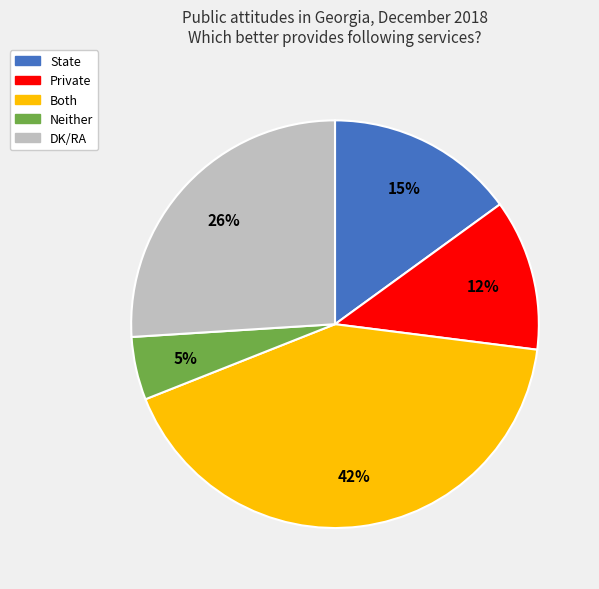

Rank the categories by value from lowest to highest.

Neither, Private, State, DK/RA, Both